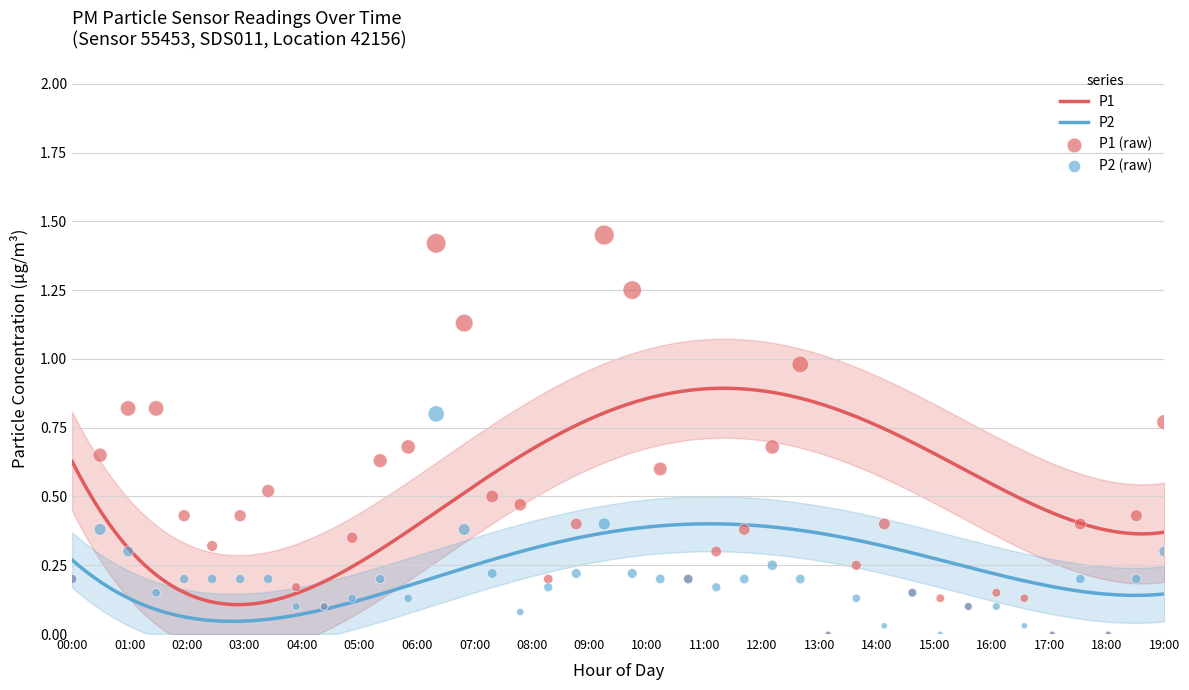

Is the value of P2 at 02:00 greater than the value of P1 at 16:00?

No